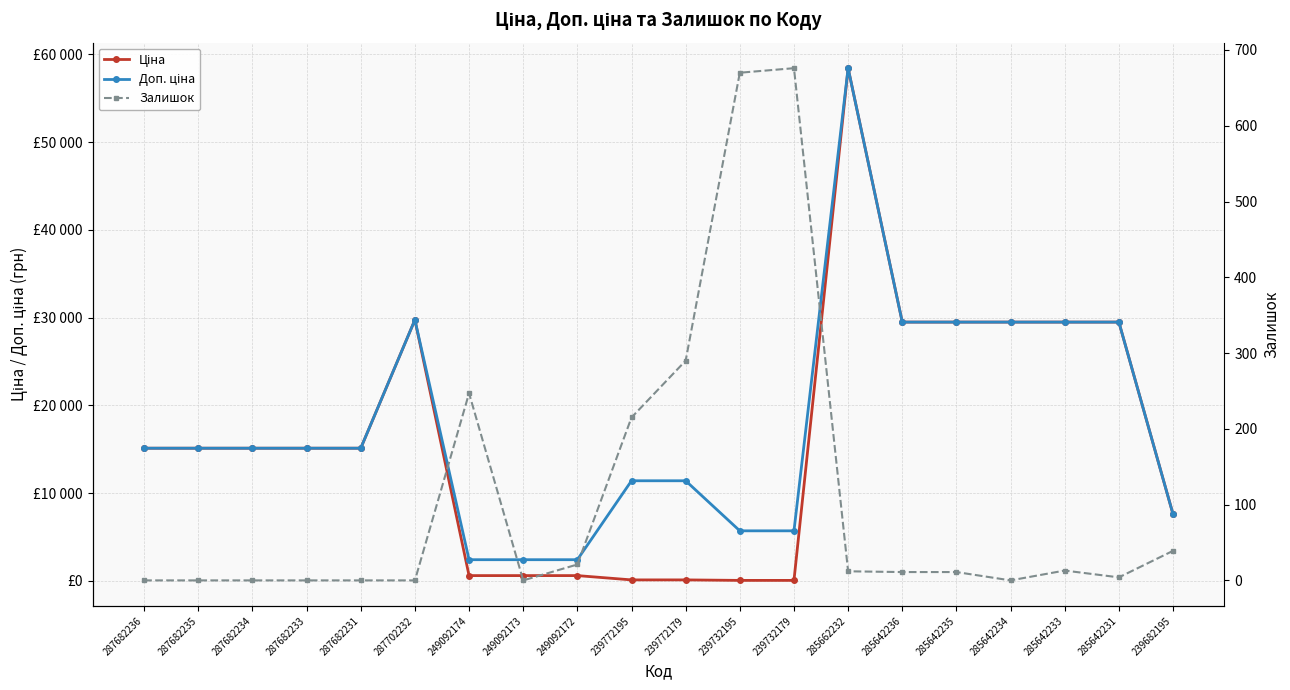

Between 239732179 and 239682195, which is larger?

239682195